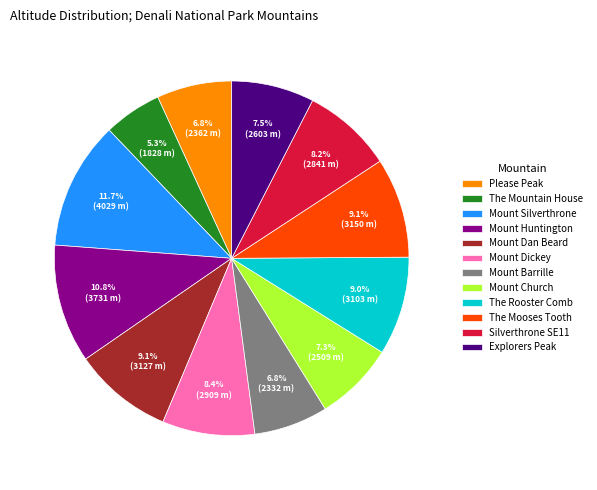

How many slices are in this pie chart?

12